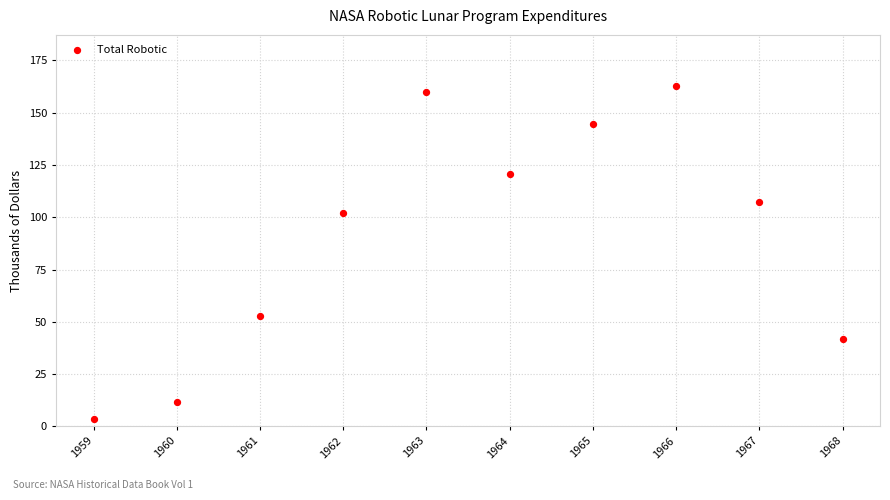

What is the average Y value?

90.7